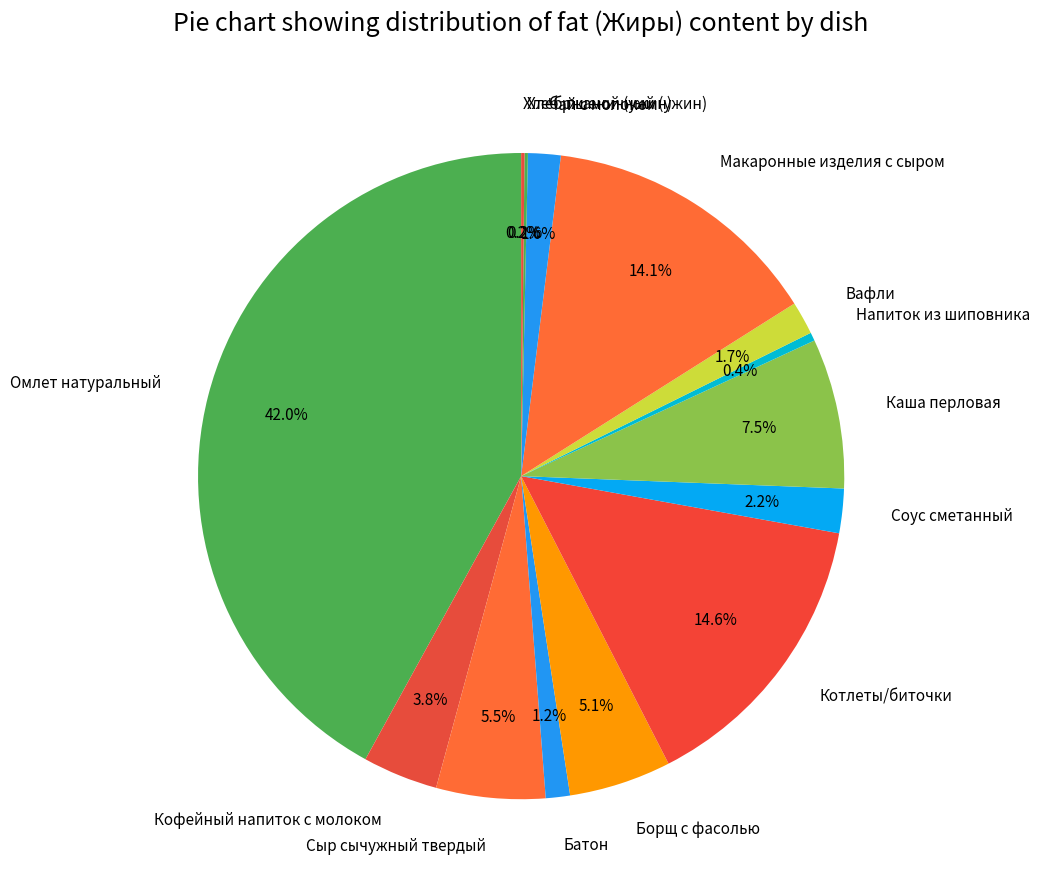

Does Вафли represent more than half of the total?

No